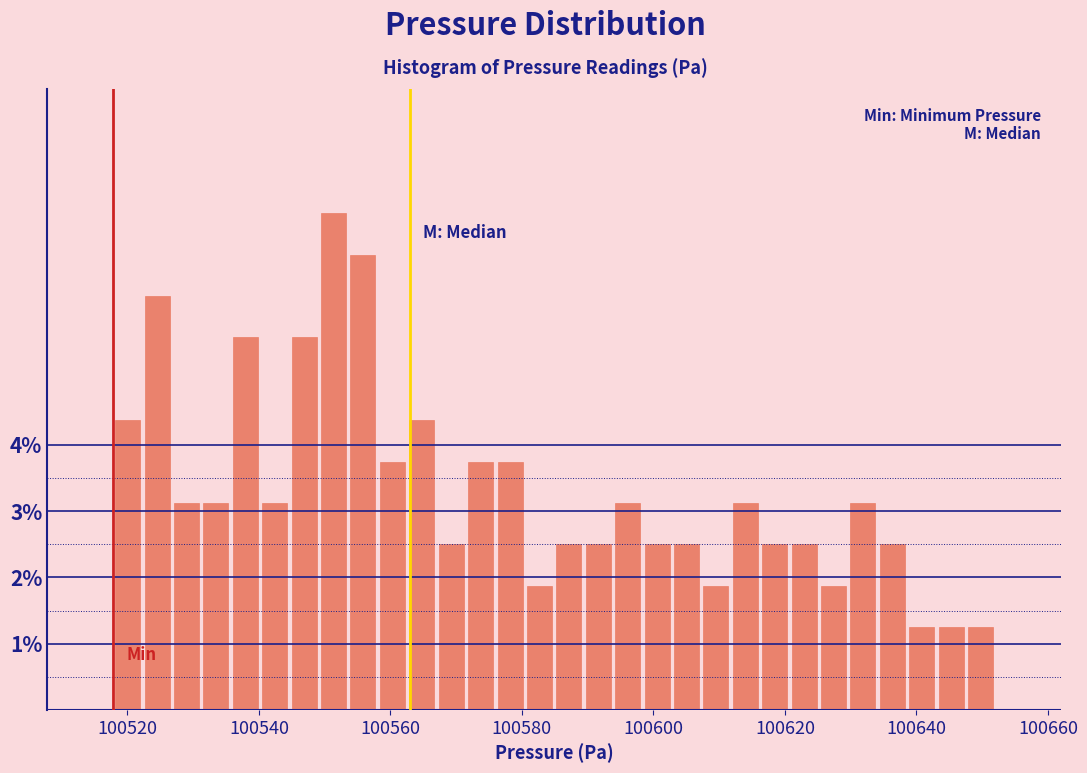

Read against the x-axis, roughly where is the centre of the tallest bar?

100552